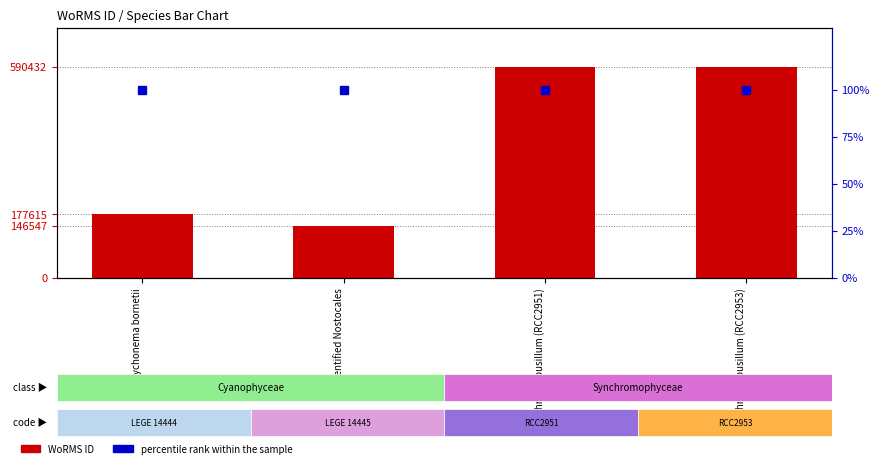

What position from the right is Tychonema bornetii?

4